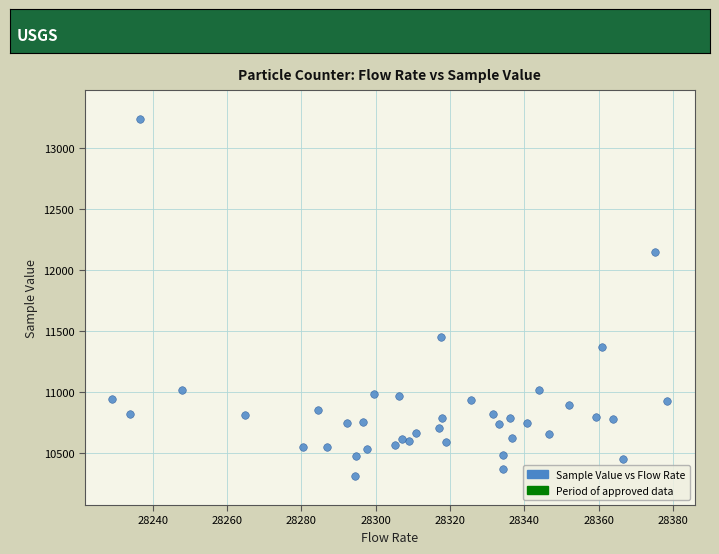

What is the range of Y values (max minus min)?

2927